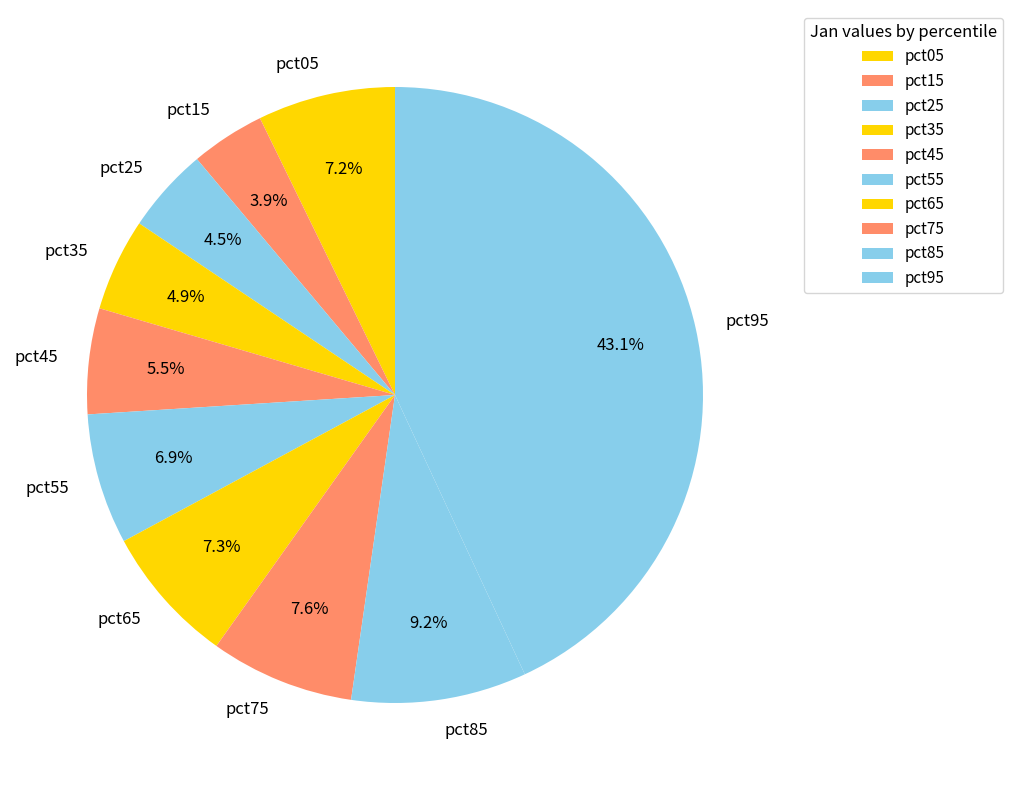

To the nearest percent, what is the combined percentage of pct85 and pct35?

14%